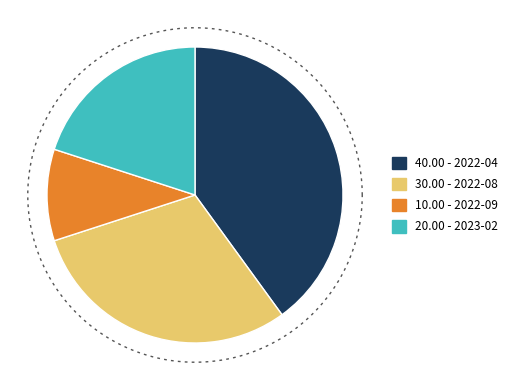

Which category has the smallest portion of the pie?

2022-09